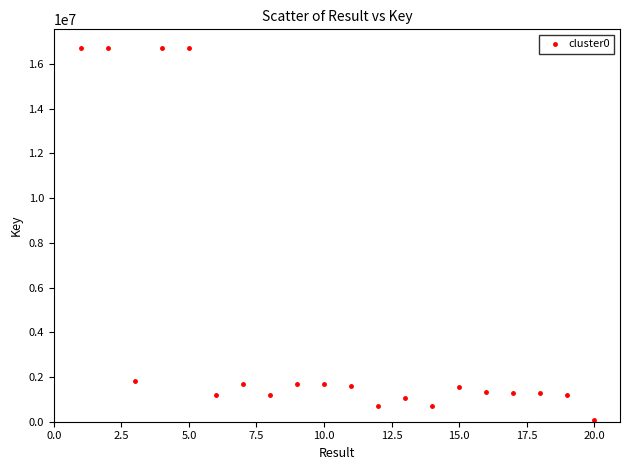

What is the range of Y values (max minus min)?

16645781